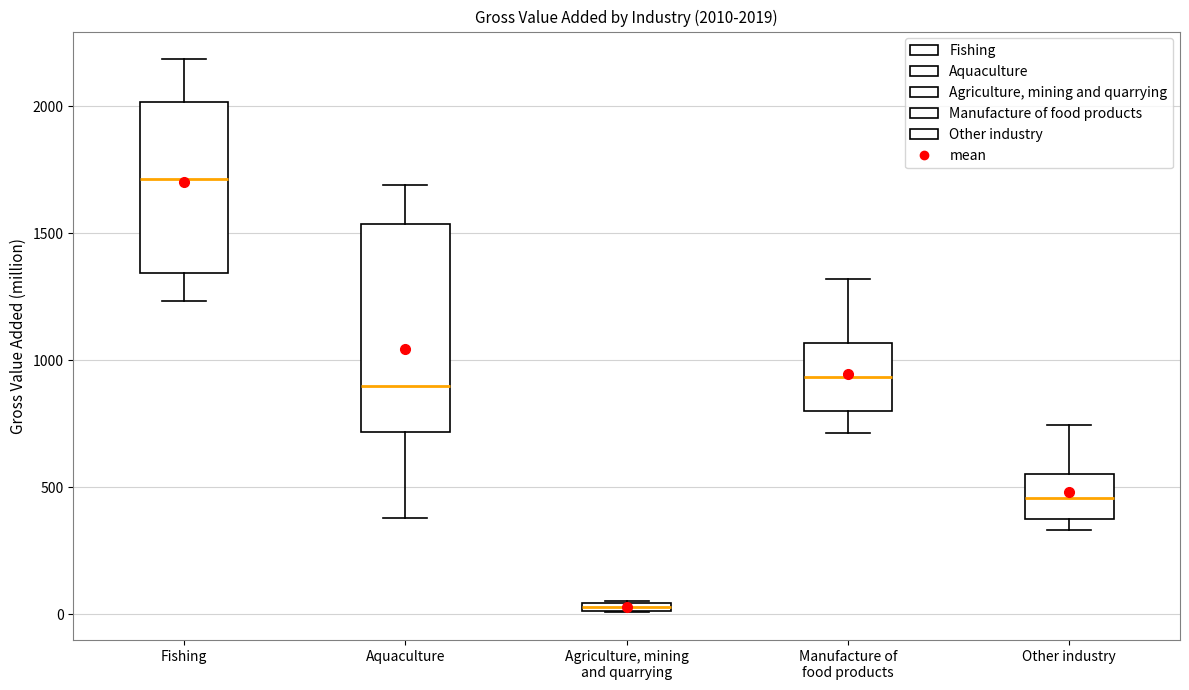

Comparing the boxes themselves (not the whiskers), which one is the tallest?

Aquaculture